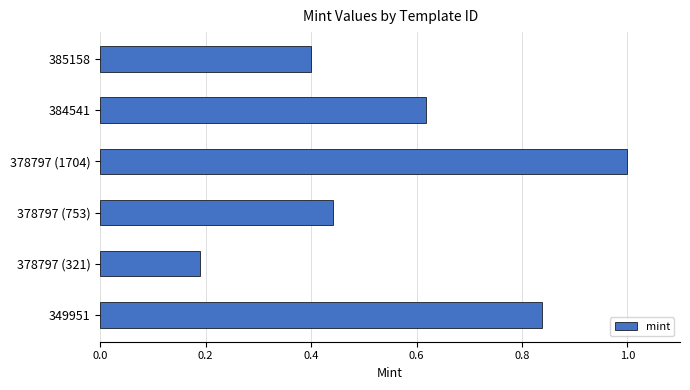

What is the sum of all values?

3.5